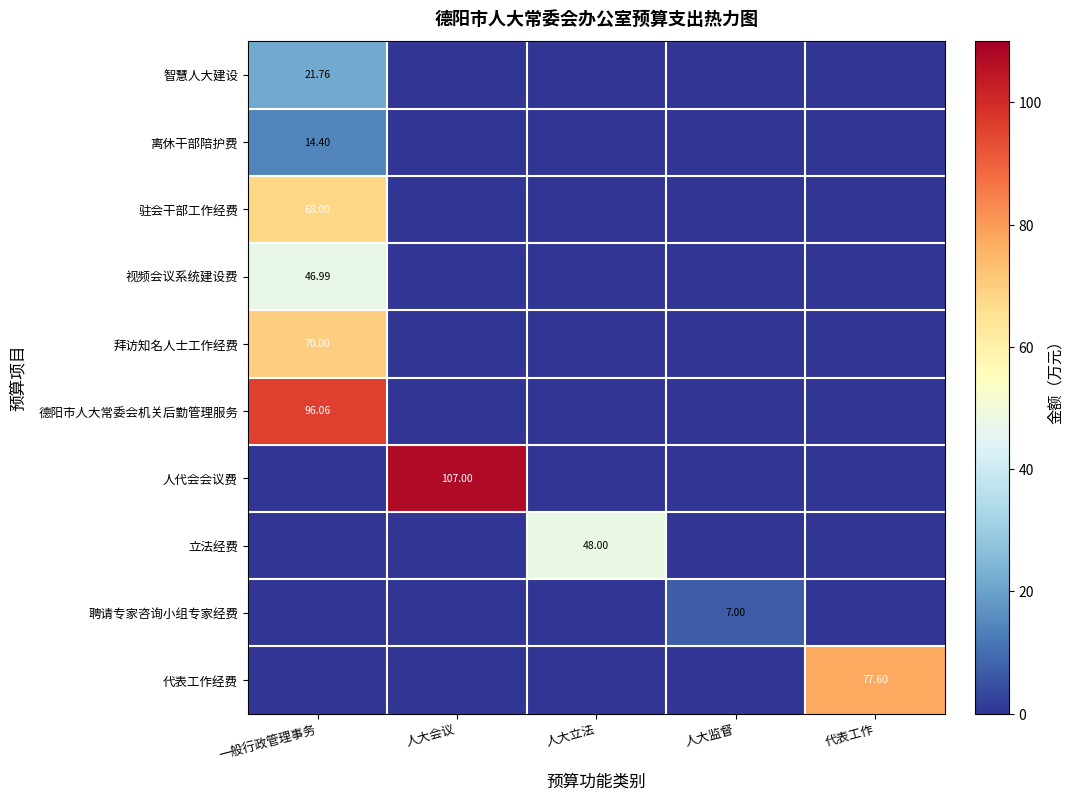

At which label is 驻会干部工作经费 closest to 34?

一般行政管理事务